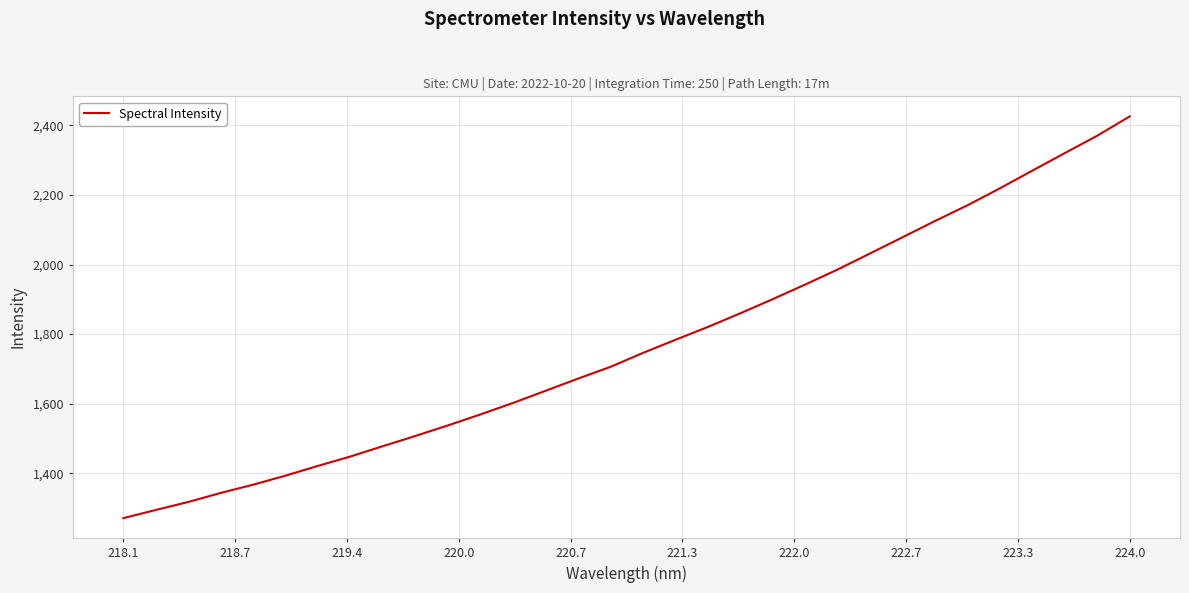

What is the maximum value shown in the chart?

2425.8